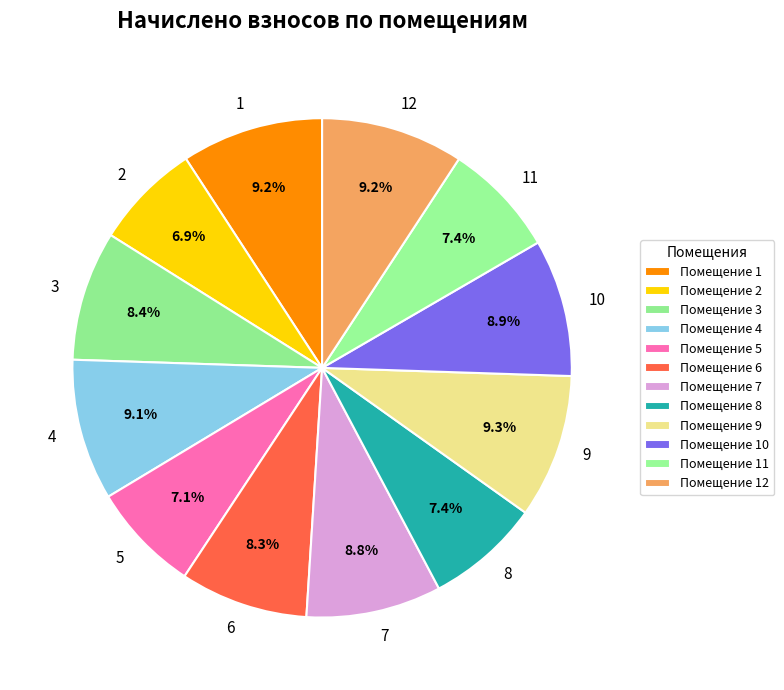

Count the number of slices in the pie.

12